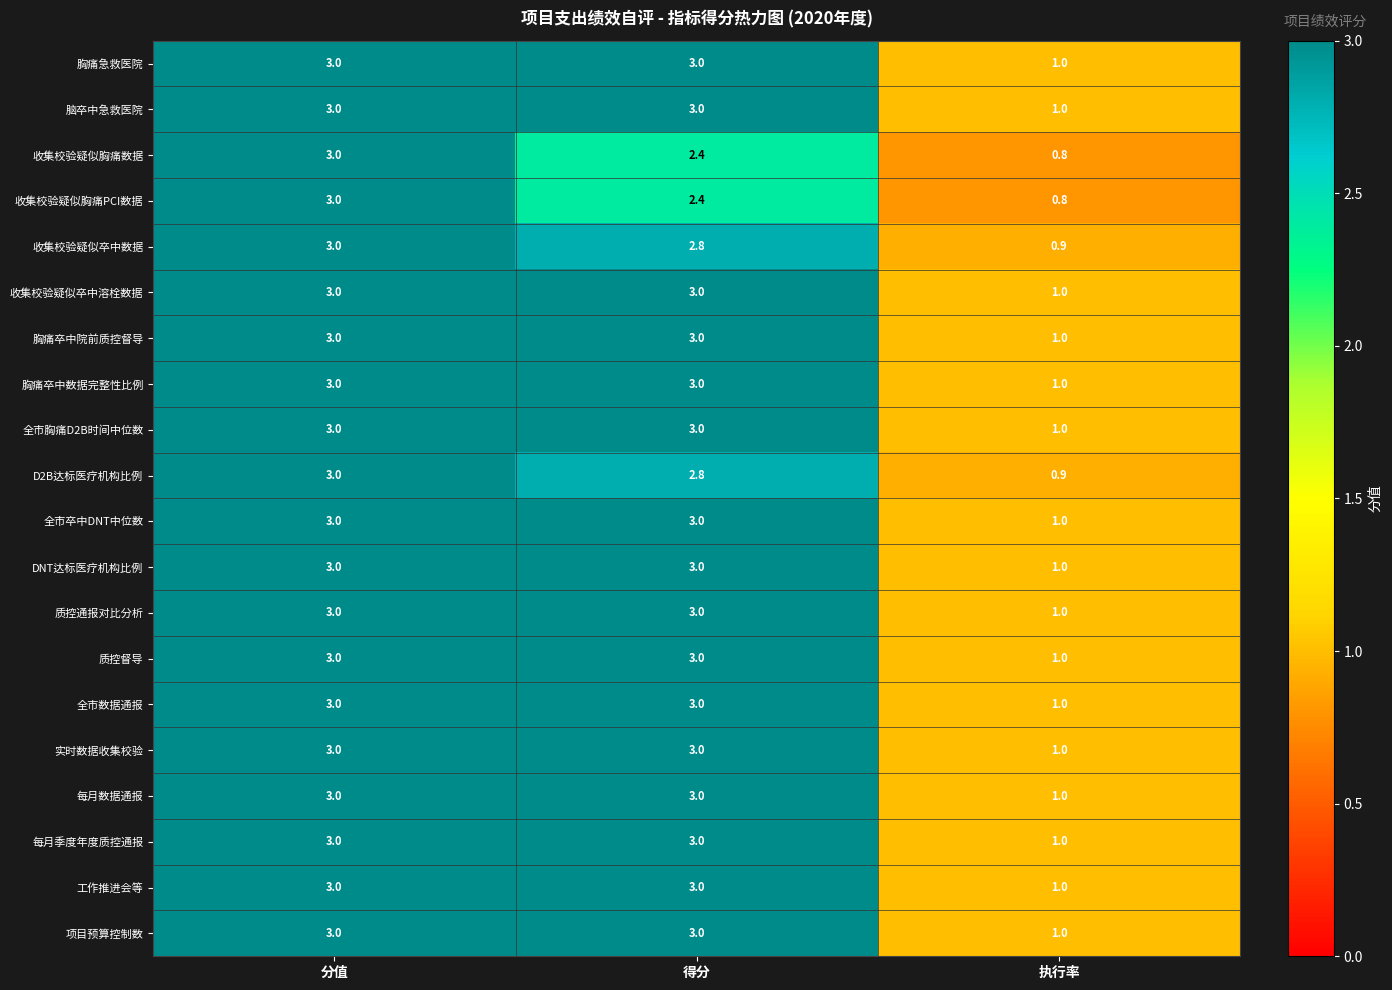

Is the value of 收集校验疑似胸痛数据 at 执行率 greater than the value of 收集校验疑似卒中溶栓数据 at 得分?

No